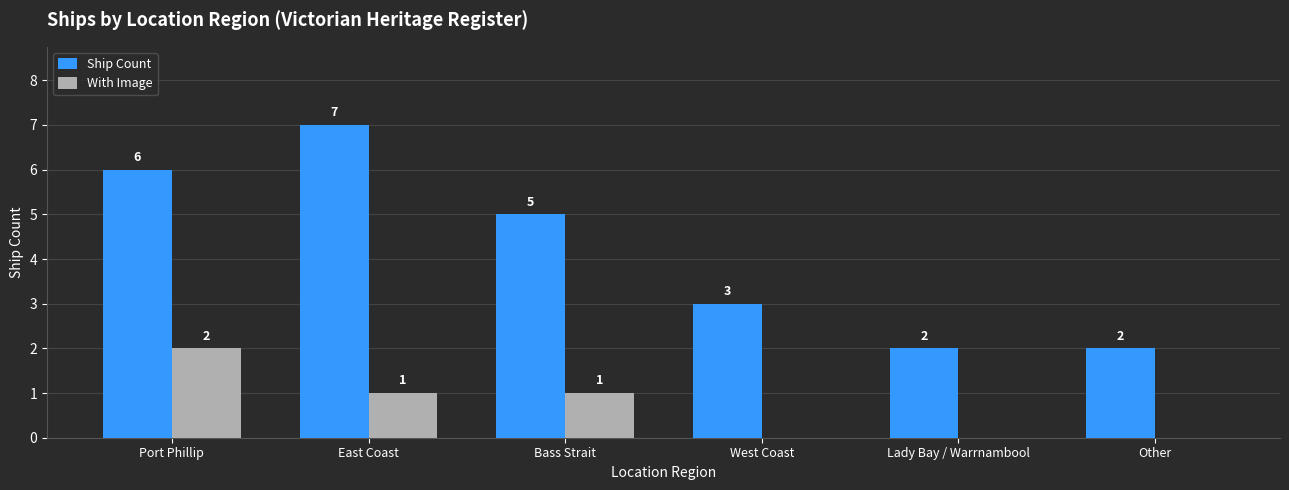

The value of Ship Count at East Coast is 7. True or false?

True